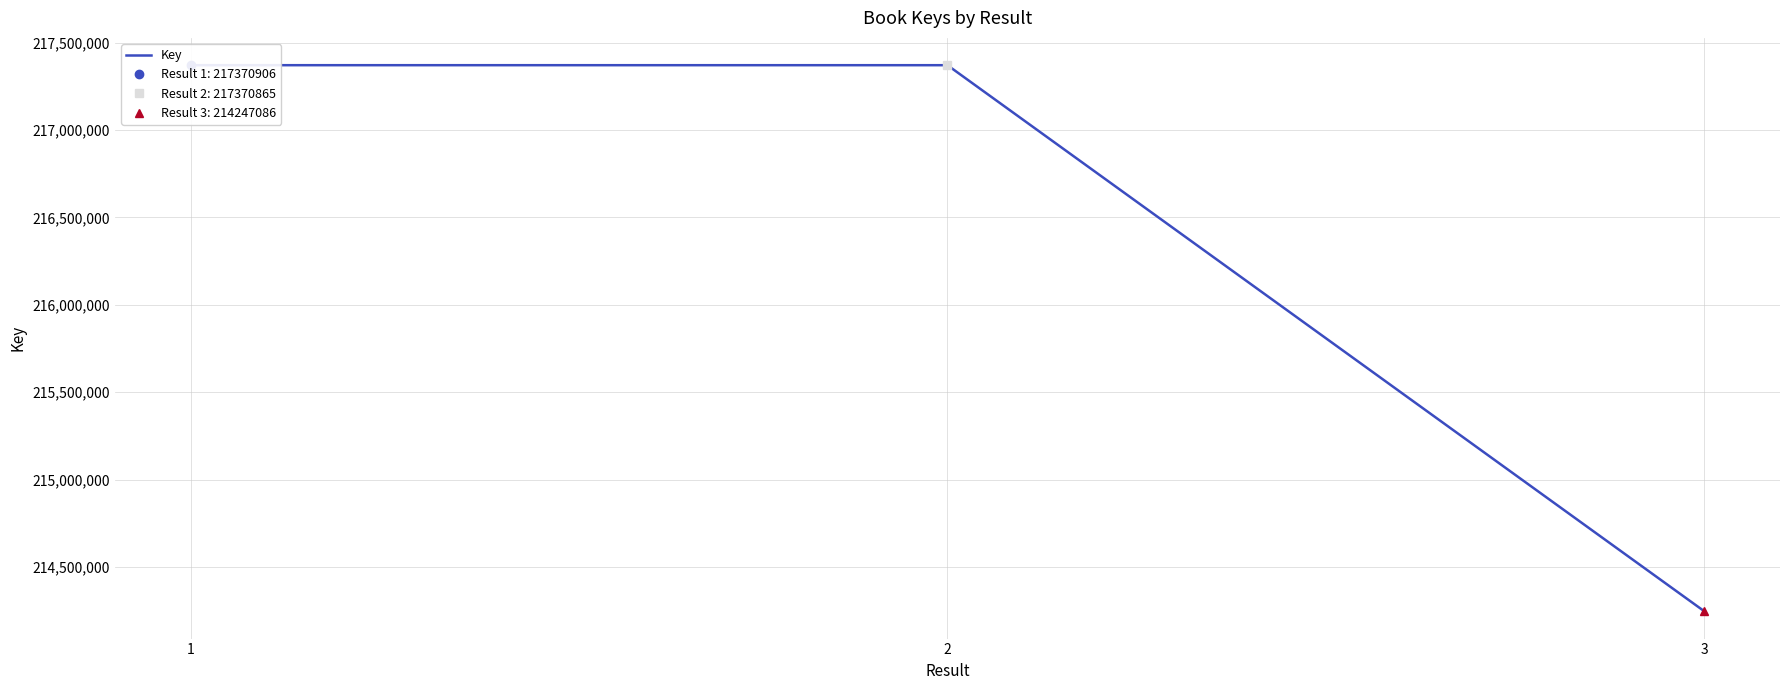

Is it true that the value at 2 is 217370865?

True